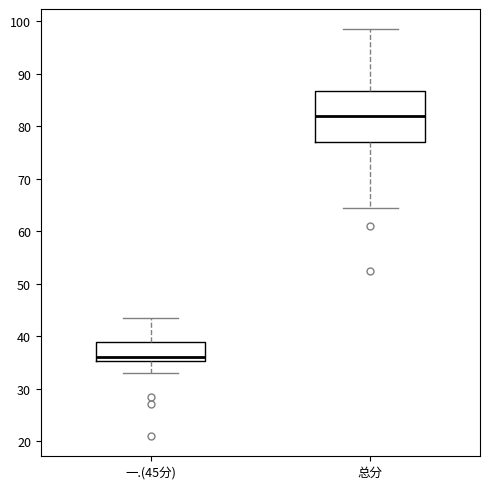

Reading left to right, transcribe this box plot: for each box, give where its median line is, the range the box spans, and where its two whiskers end, as read against the y-axis. The values are not printed on the chart, so give them approximately, as read against the axis.

一.(45分): median 36, box 35 to 39, whiskers 33 to 44
总分: median 82, box 77 to 87, whiskers 65 to 99